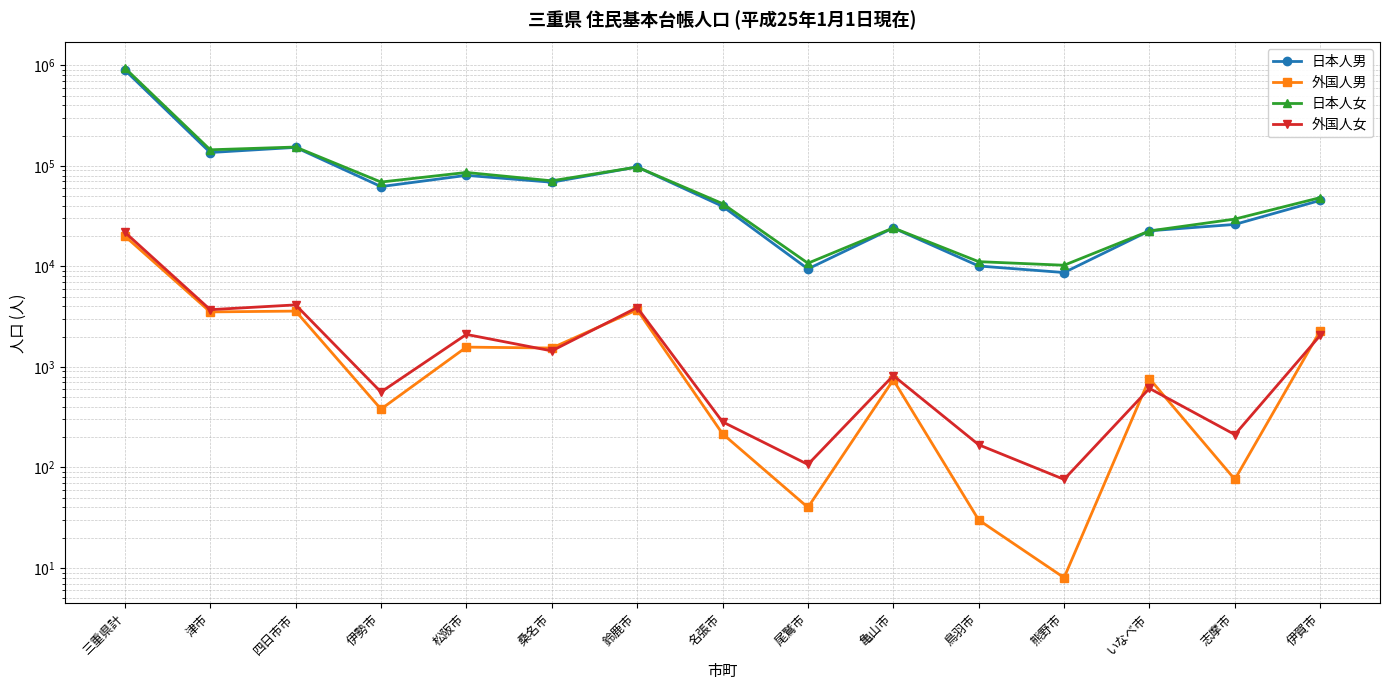

Where does the 外国人女 series first go above 819?

三重県計